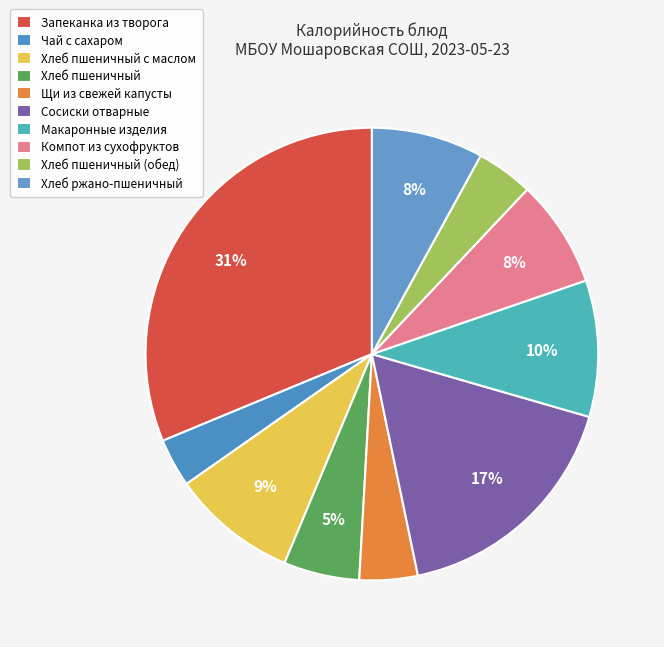

What is the largest slice in the pie chart?

Запеканка из творога